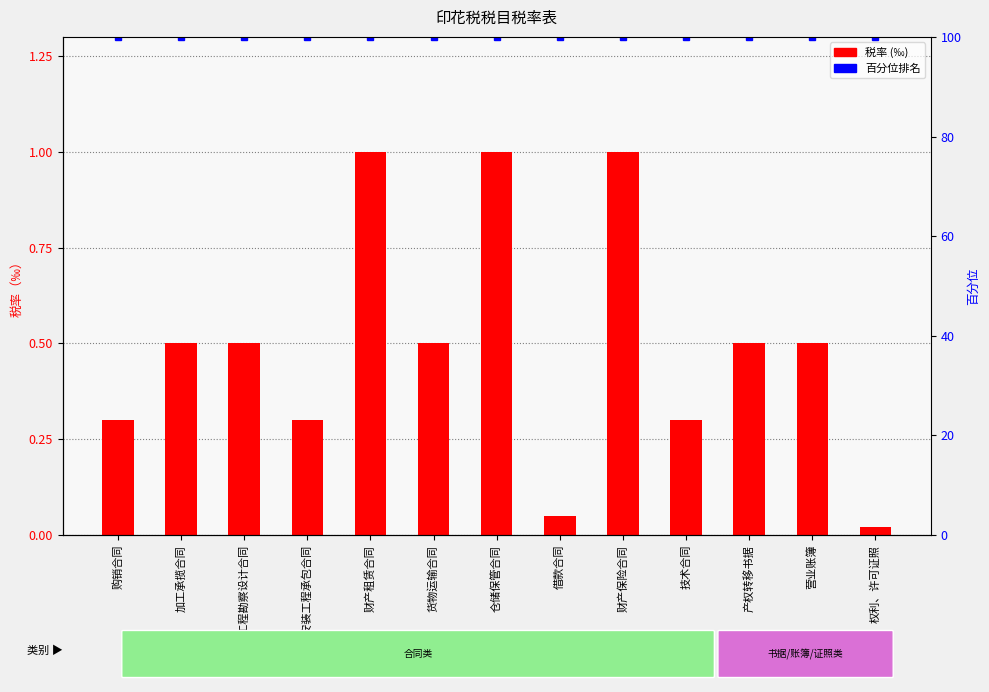

Rank the series by their maximum value, from highest to lowest.

百分位排名, 税率(万分比)